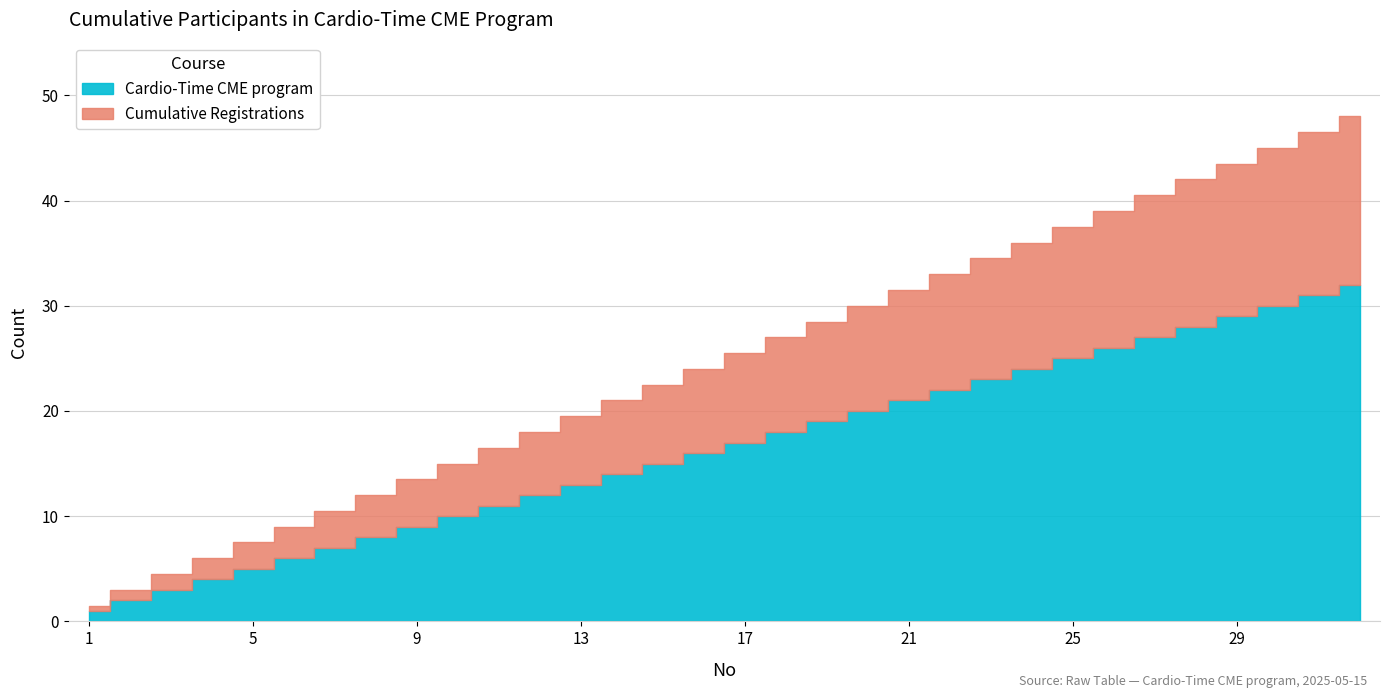

How many categories are shown in the chart?

32